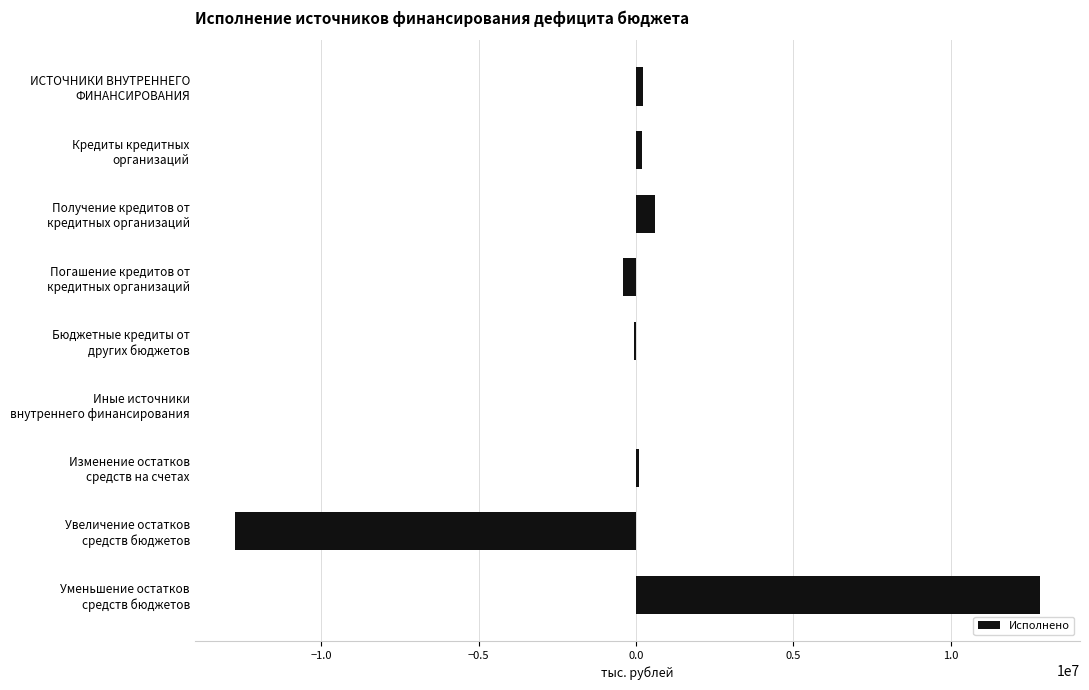

What is the sum of all values?

750853.4